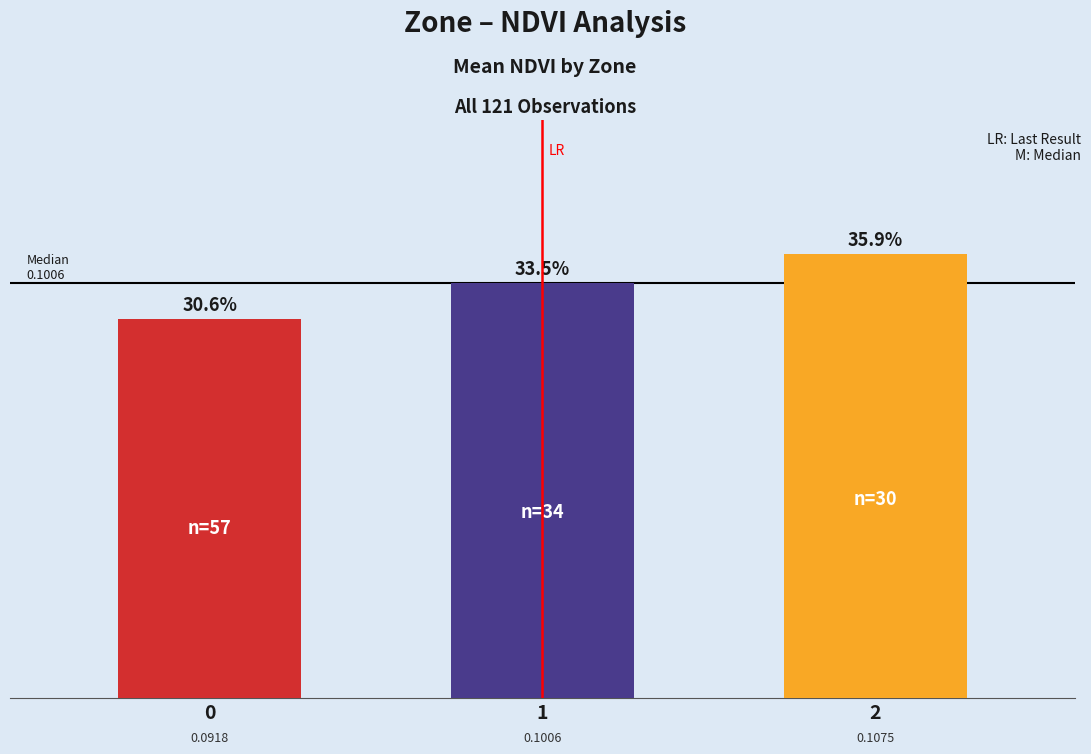

Rank the categories by value from highest to lowest.

2, 1, 0